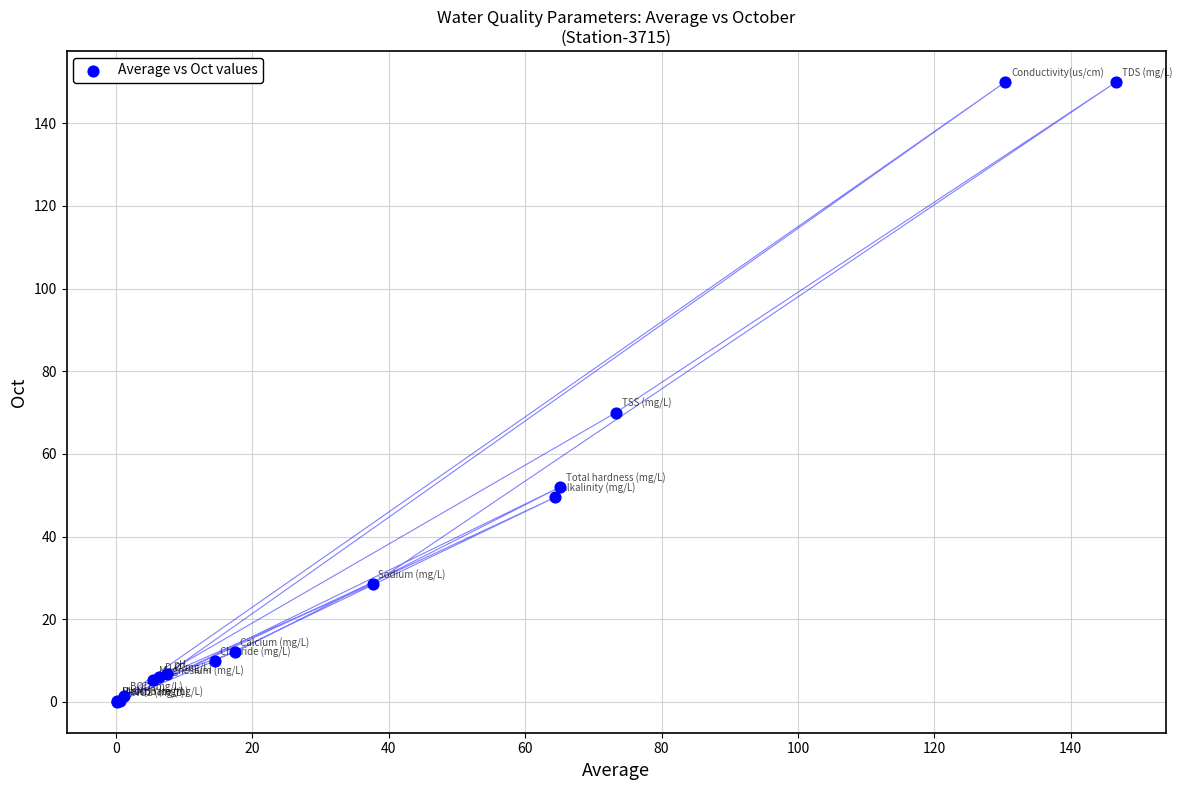

What Y value in the scatter plot is closest to 75?

70.0